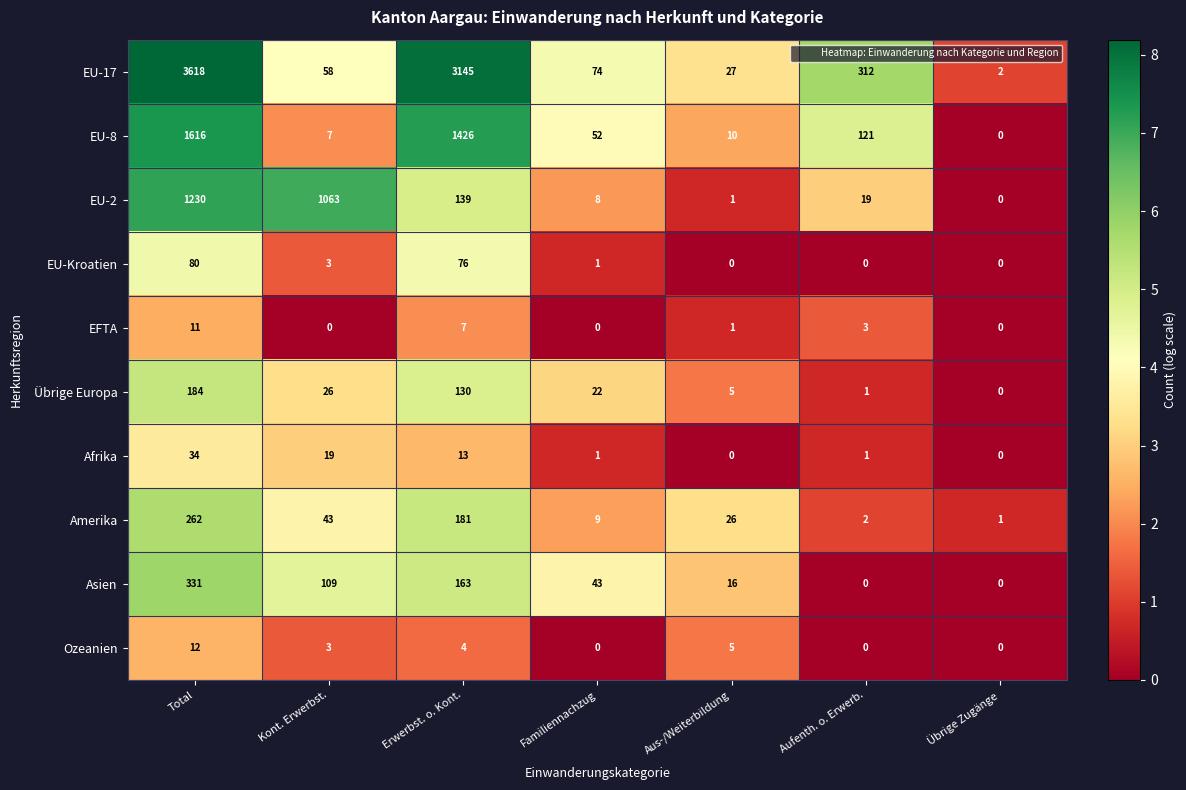

Rank the series by their maximum value, from lowest to highest.

EFTA, Ozeanien, Afrika, EU-Kroatien, Übrige Europa, Amerika, Asien, EU-2, EU-8, EU-17